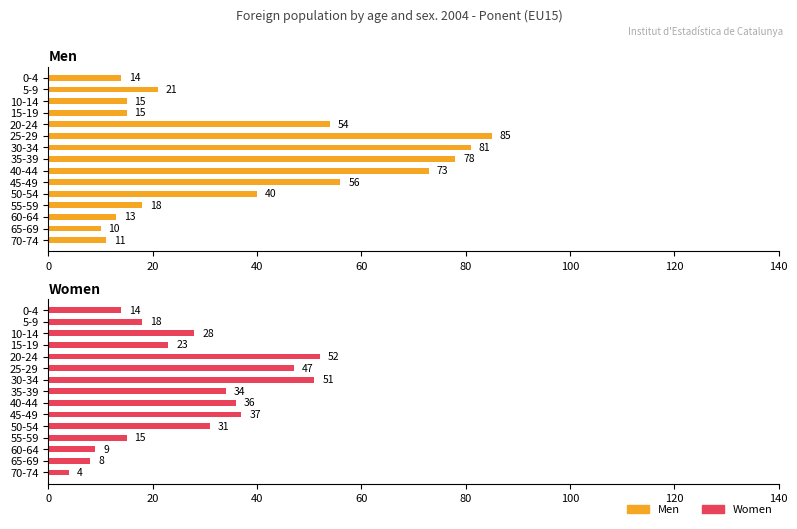

The value of Men at 55-59 is 6. True or false?

False